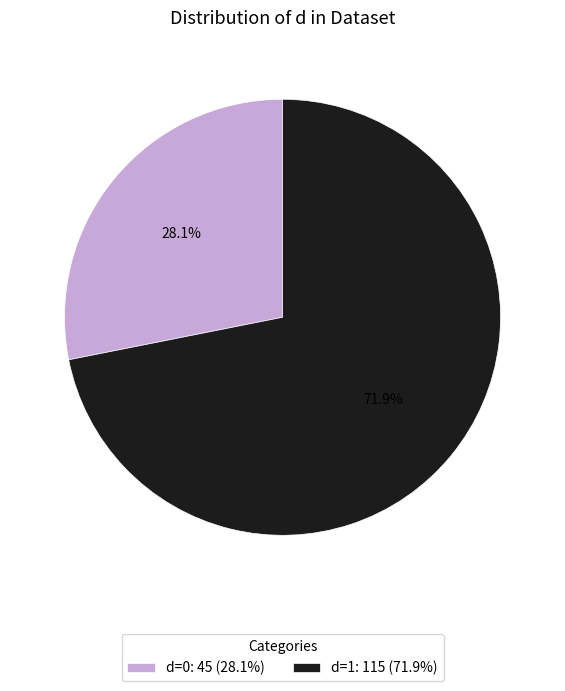

Approximately how many times larger is the value at d=1: 115 (71.9%) compared to d=0: 45 (28.1%)?

2.6